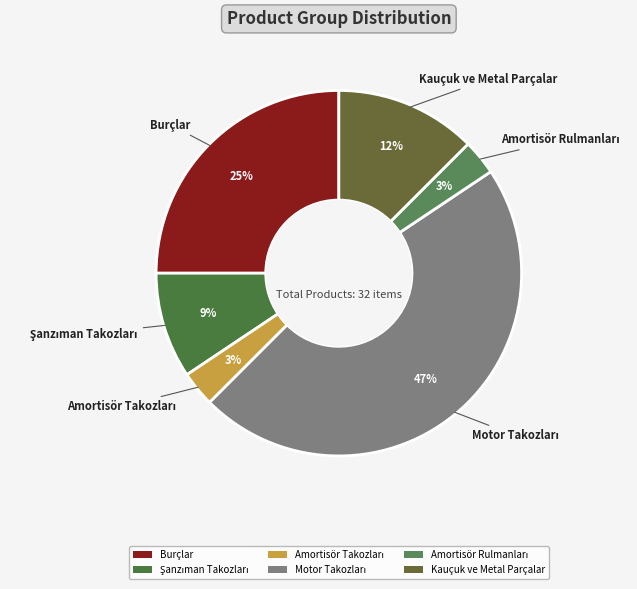

True or false: Burçlar accounts for 25% of the total.

True